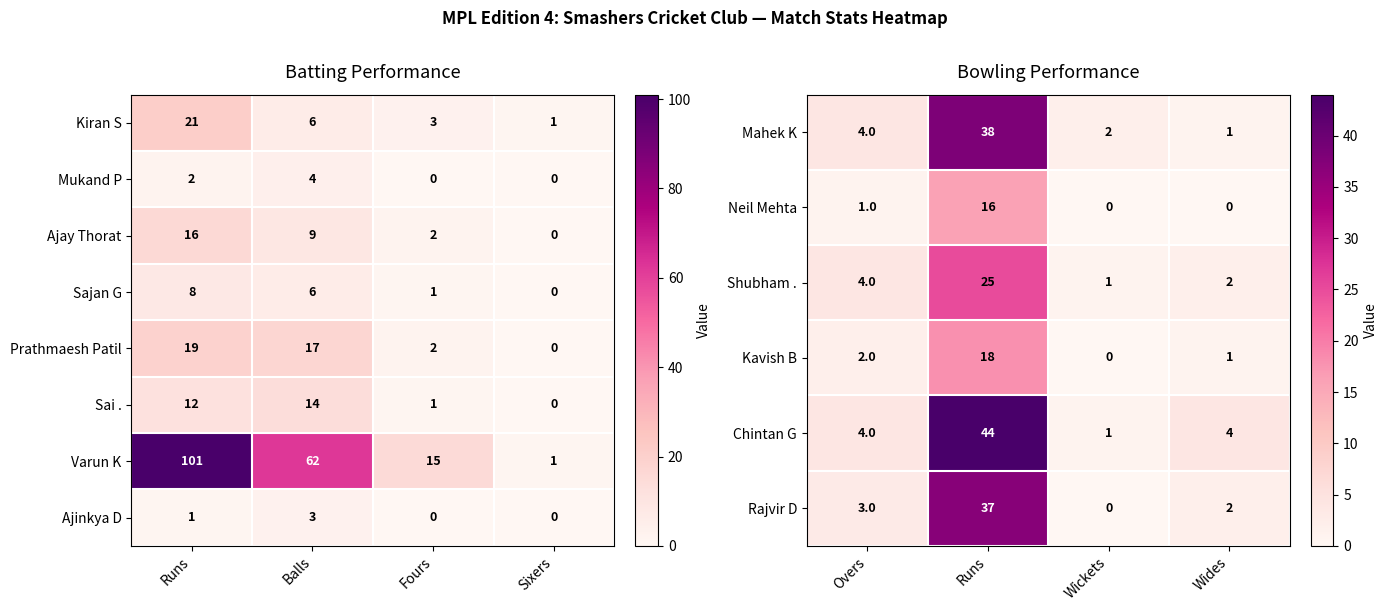

Is the value of Sai . at Balls greater than the value of Kiran S at Runs?

No